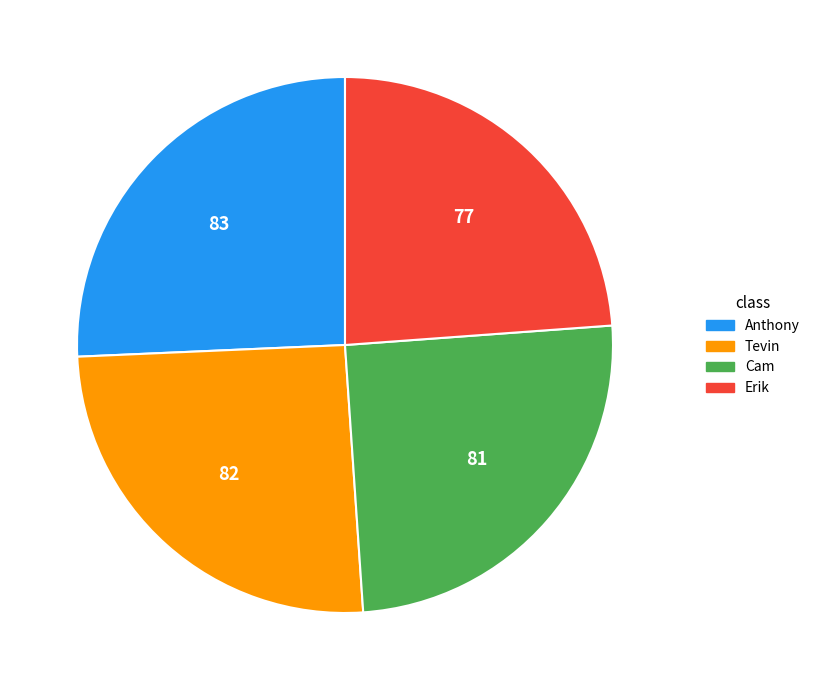

The Tevin slice represents 36% of the pie. True or false?

False